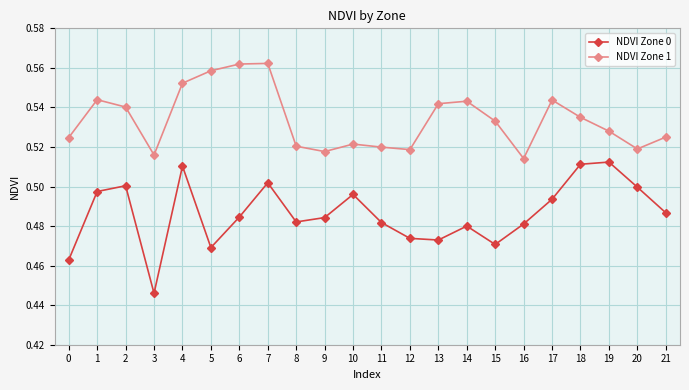

What is the total value across all series at 6?

1.0